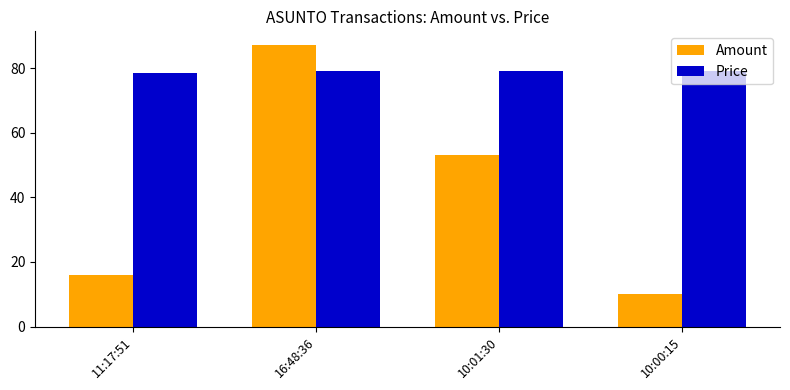

The value of Amount at 16:48:36 is 122.0. True or false?

False